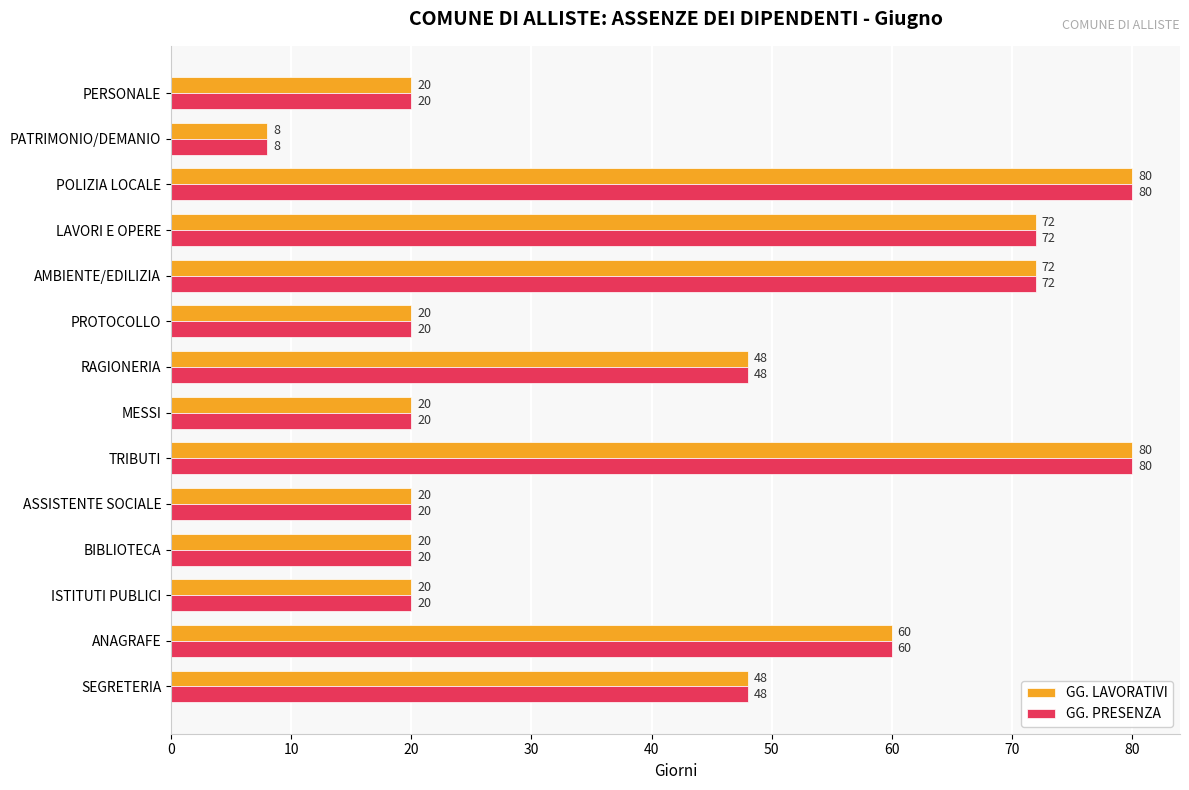

At which label does GG. PRESENZA reach its minimum?

PATRIMONIO/DEMANIO